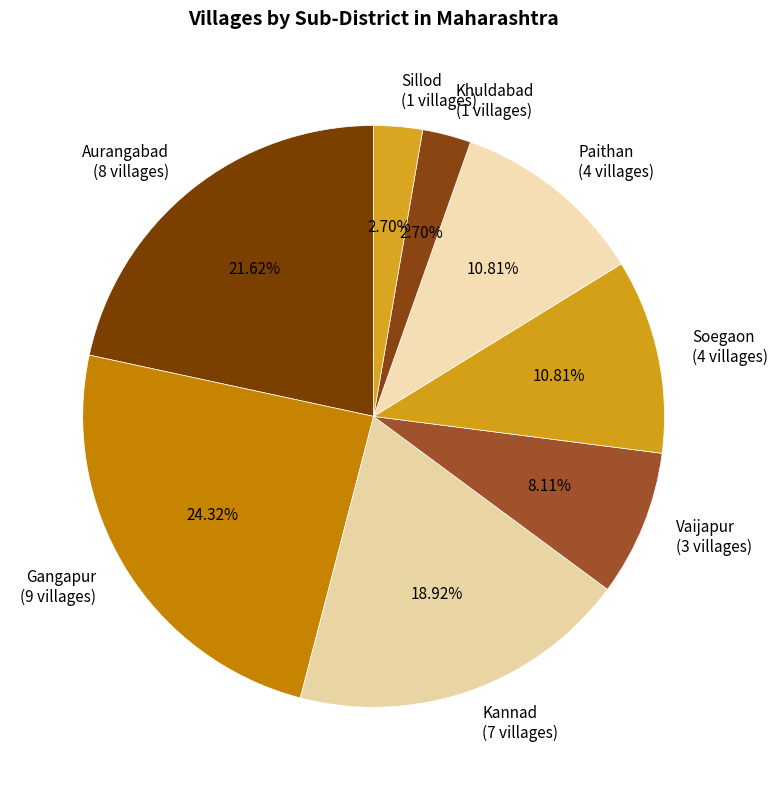

Do Vaijapur (3 villages) and Kannad (7 villages) together represent more than half of the pie?

No